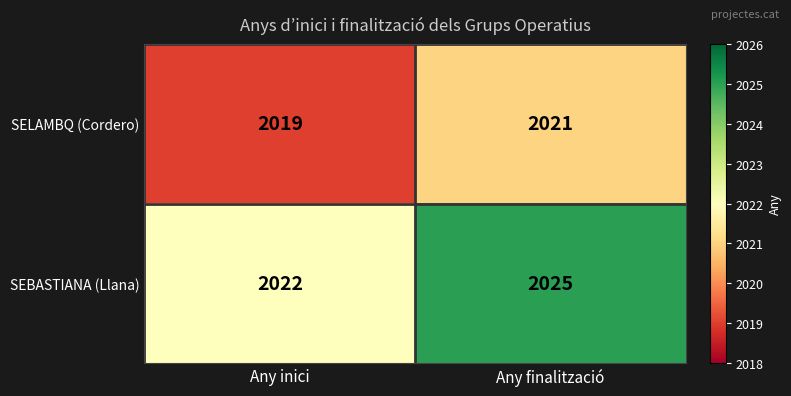

The value of SELAMBQ (Cordero) at Any finalització is 2800. True or false?

False